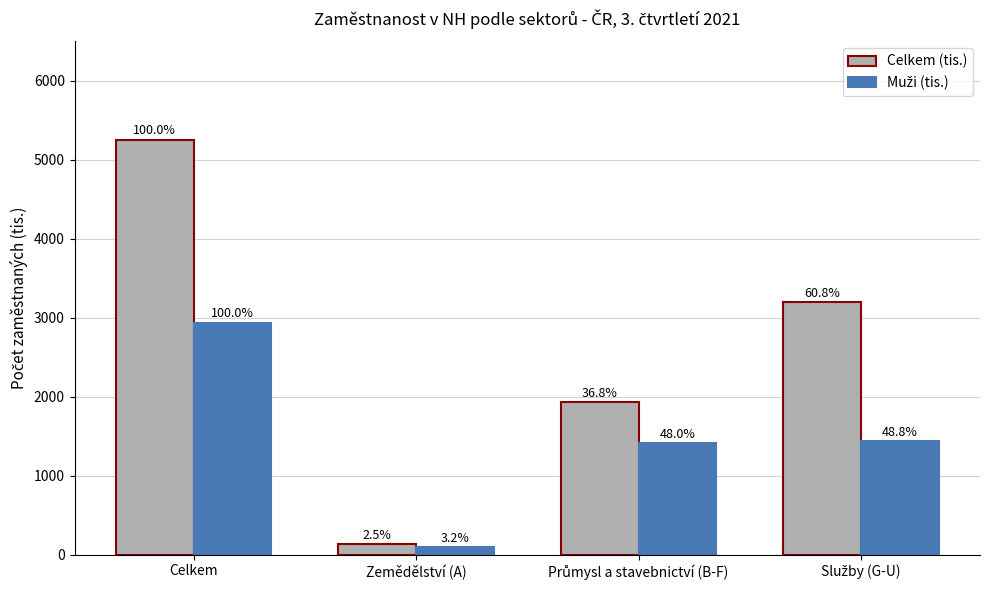

At how many categories does at least one series exceed 2602?

2